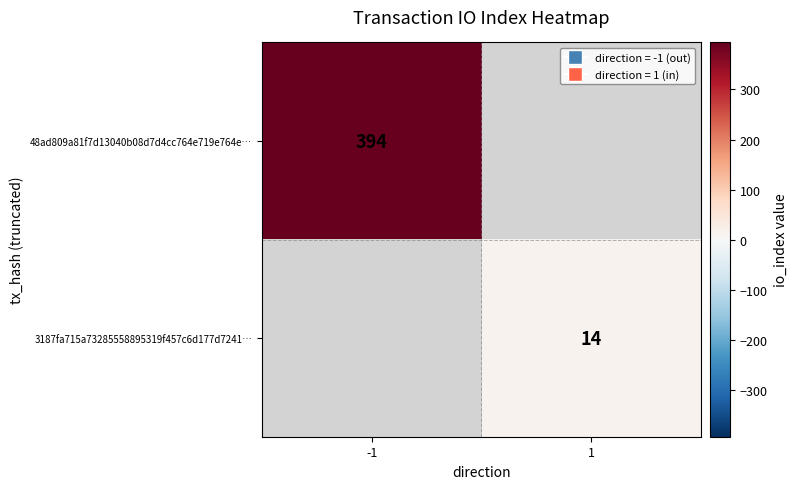

Is it true that 3187fa715a73285558895319f457c6d177d7241… equals 21 at 1?

False